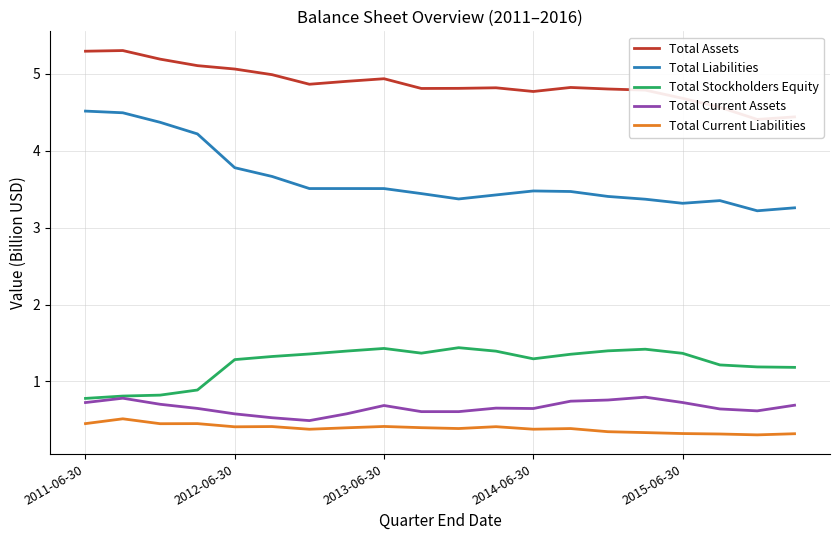

The Total Current Liabilities series shows 0.7 at 2015-06-30. True or false?

False